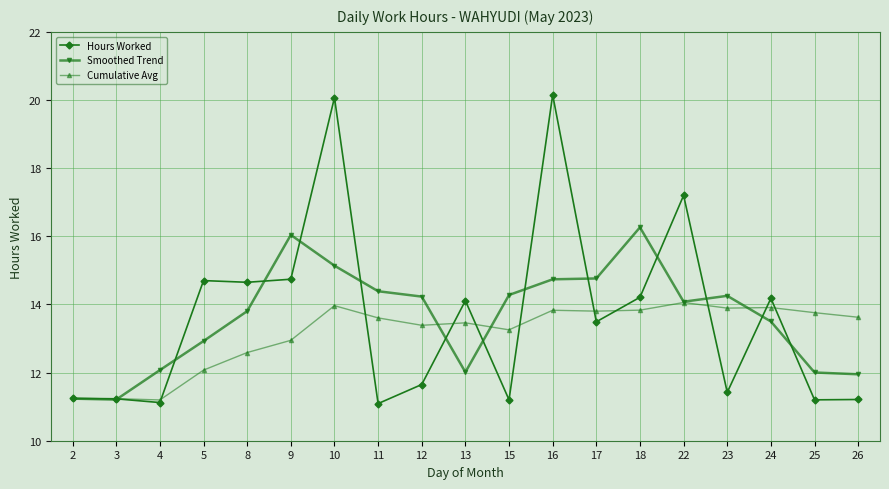

What value does the Hours Worked series have at 17?

13.5